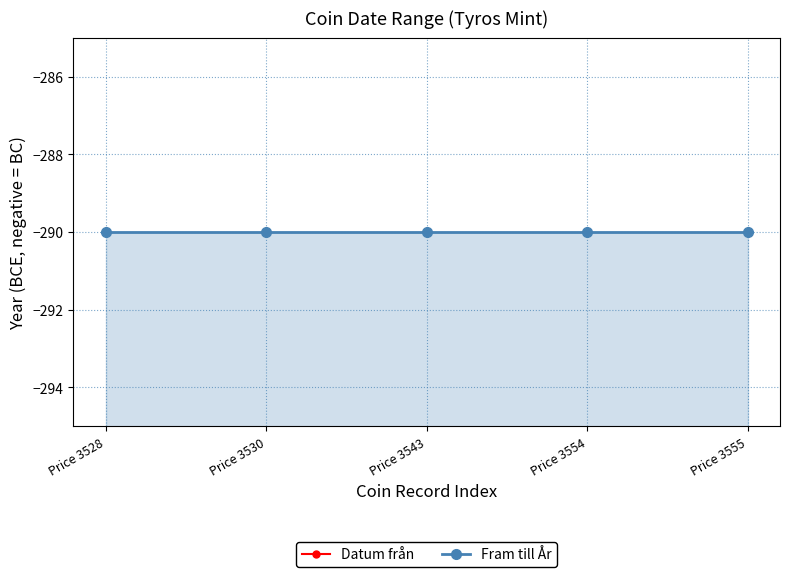

Reading left to right, transcribe all the data shown in this chart.

Datum från: -305	-305	-305	-305	-305
Fram till År: -290	-290	-290	-290	-290